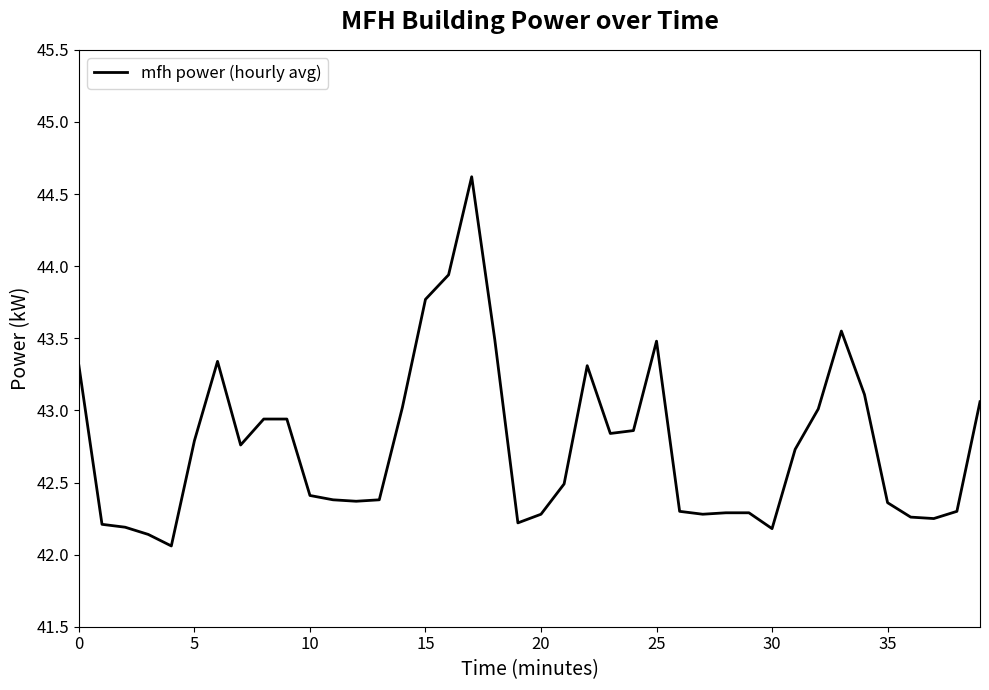

What is the difference between the maximum and minimum values?

2.6